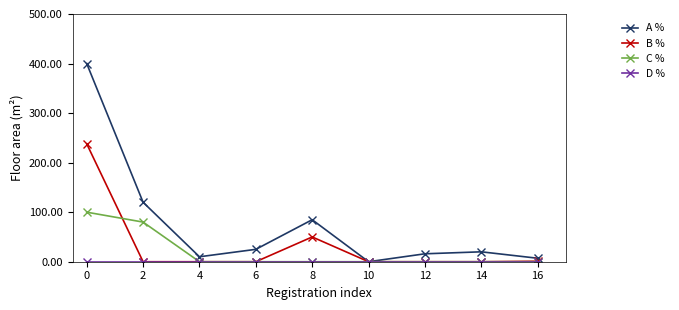

True or false: B % and C % cross at least once.

True